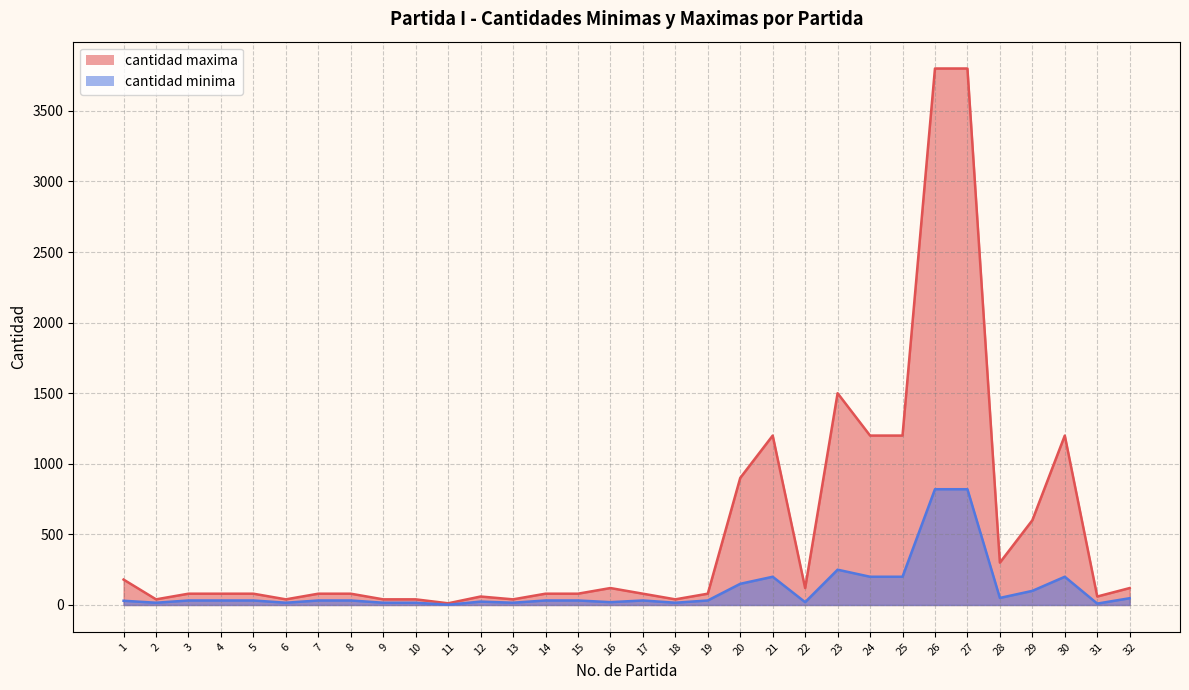

Which category has the highest value across all series?

26